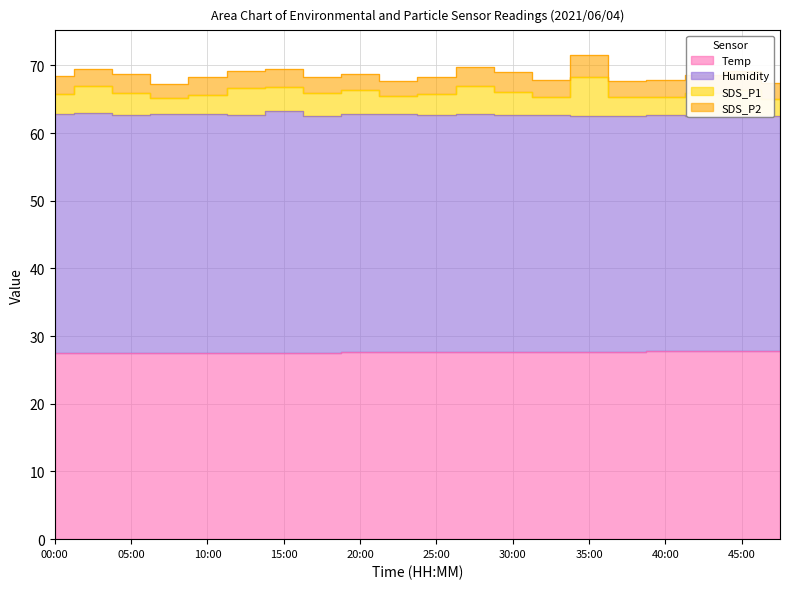

True or false: Humidity and SDS_P2 intersect in this chart.

False